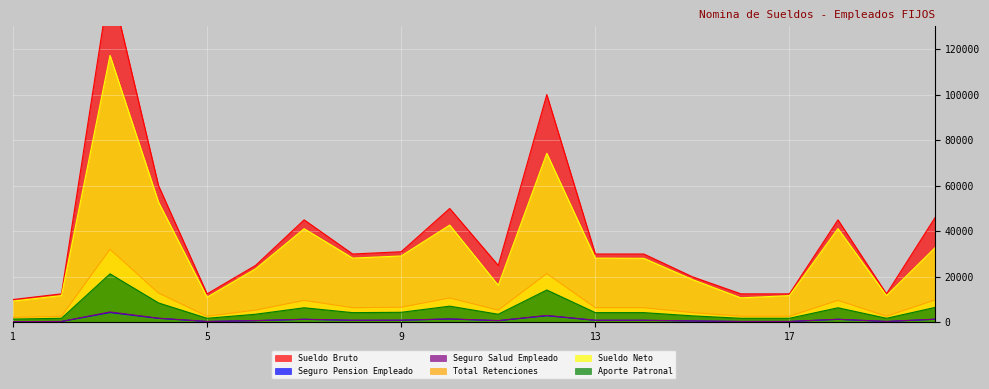

What is the difference between the maximum and minimum values in the Seguro Salud Empleado series?

4256.0